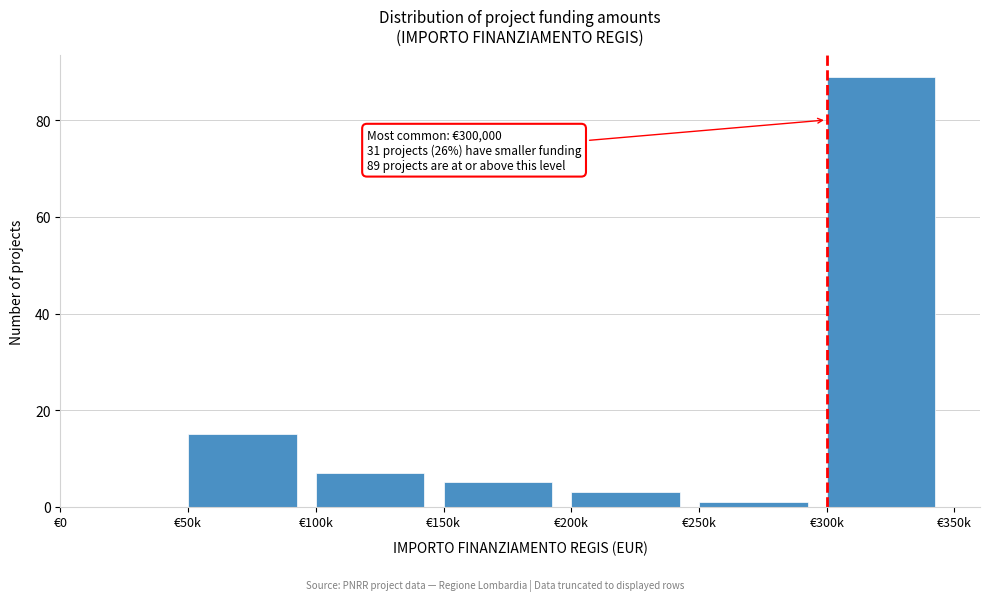

Reading left to right, extract all data points from this chart.

€0=0	€50k=15	€100k=7	€150k=5	€200k=3	€250k=1	€300k=89